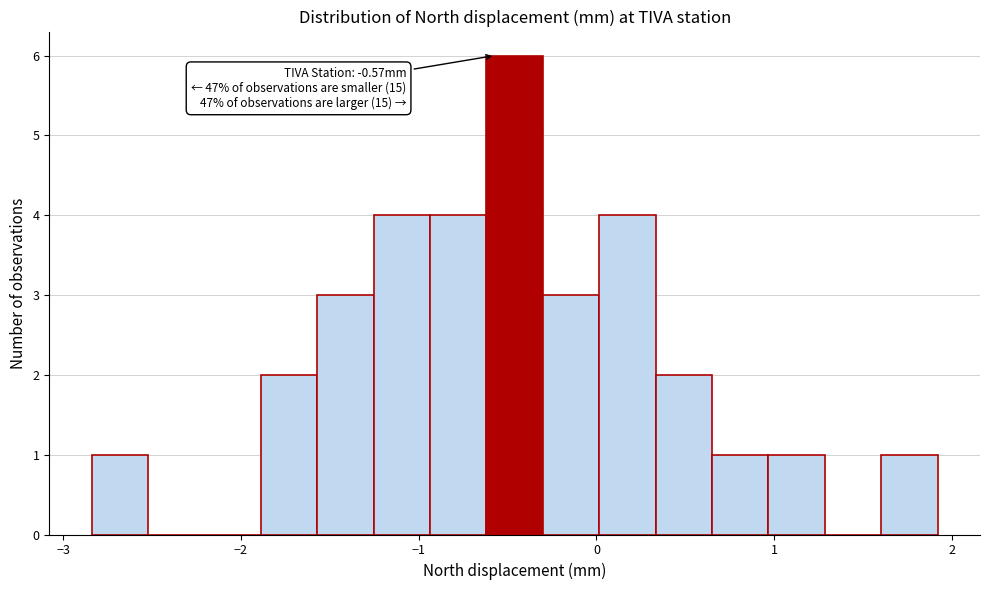

Around what value on the x-axis is the tallest bar? Give the approximate position of its centre, as read against the axis.

-0.5